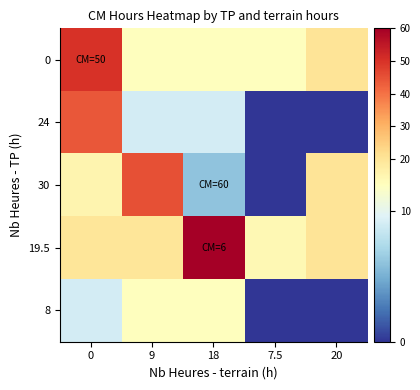

Reading left to right, transcribe all the data shown in this chart.

0: 0=50.0	9=12.0	18=12.0	7.5=12.0	20=20.0
24: 0=44.0	9=9.0	18=9.0	7.5=0.0	20=0.0
30: 0=15.0	9=45.0	18=6.0	7.5=0.0	20=20.0
19.5: 0=19.5	9=19.5	18=60.0	7.5=14.0	20=20.0
8: 0=9.0	9=12.0	18=12.0	7.5=0.0	20=0.0